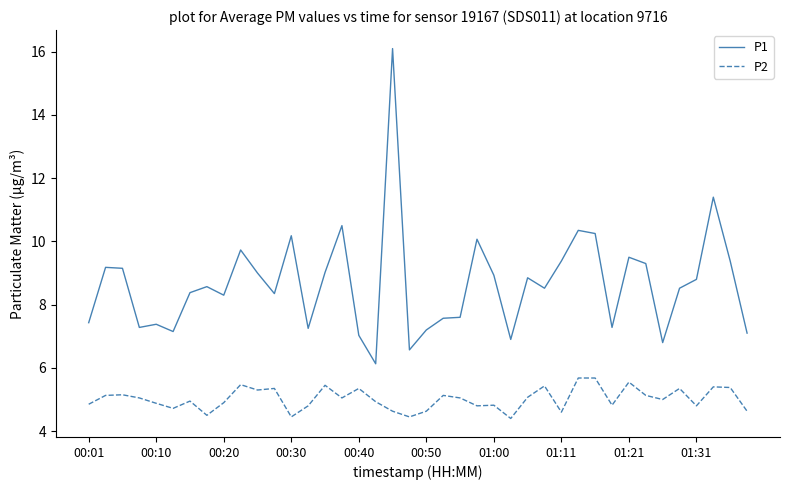

True or false: P1 and P2 intersect in this chart.

False